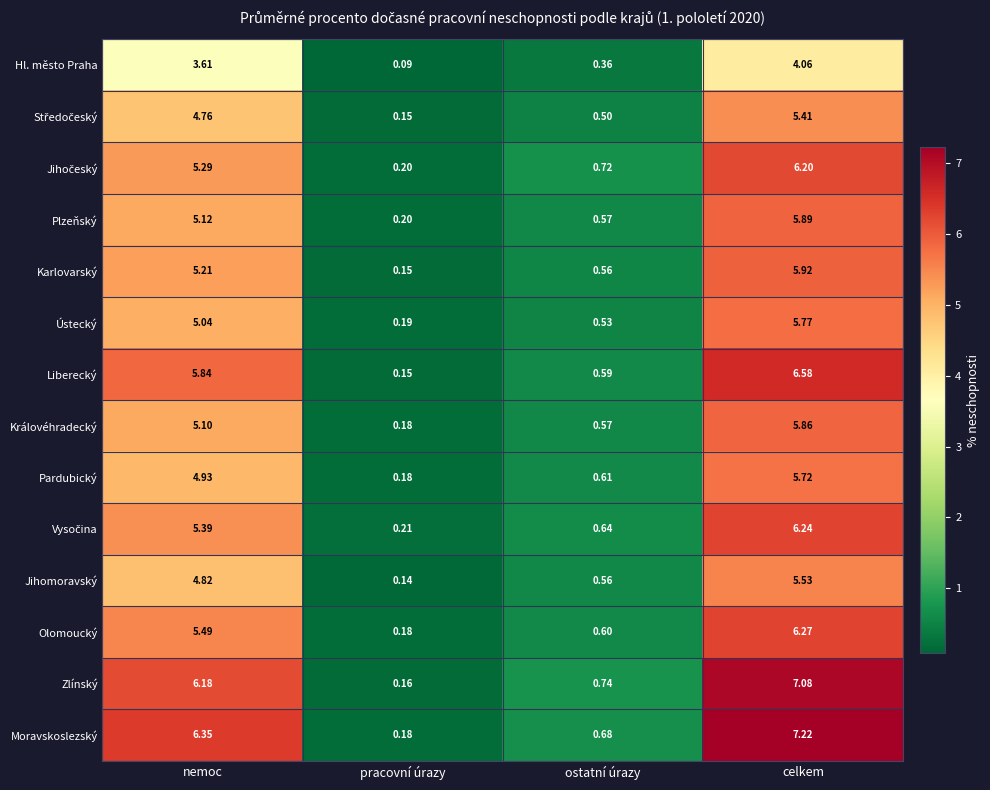

At how many categories does at least one series exceed 2?

2